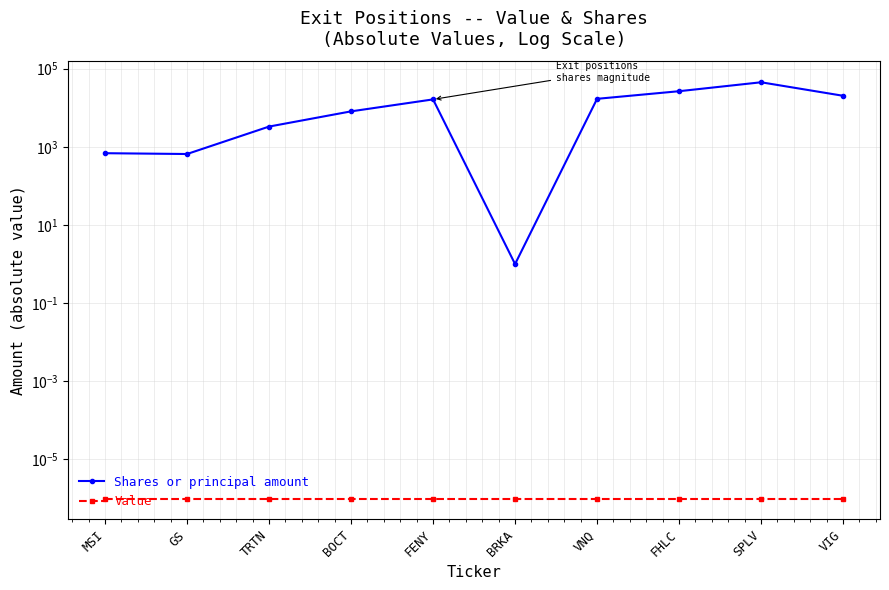

At which label does Shares or principal amount first exceed 16368?

VNQ